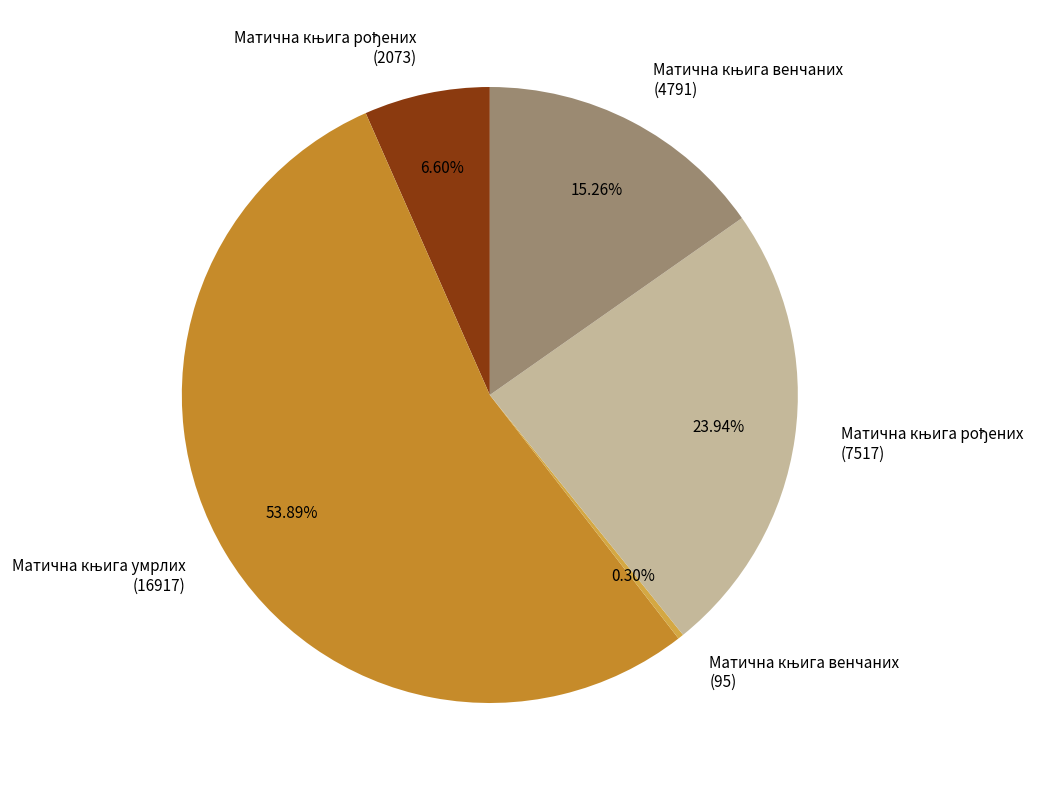

Is there a majority slice in this chart?

Yes